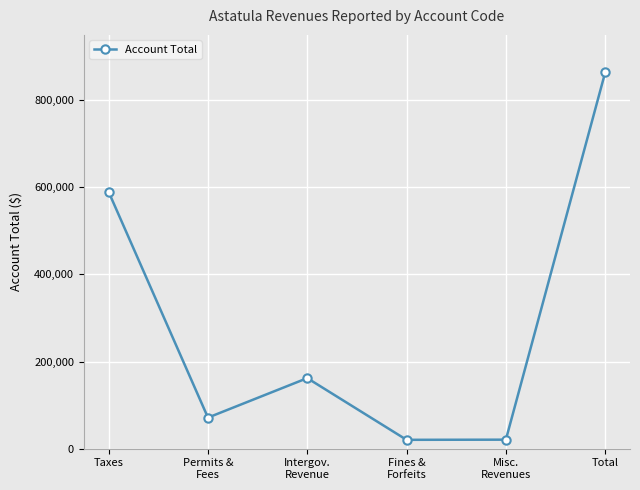

What is the label of the 4th point from the left?

Fines &
Forfeits